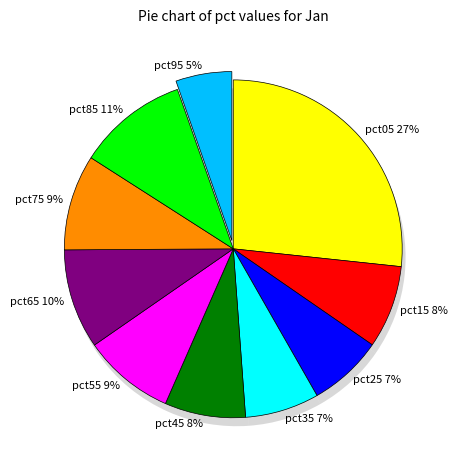

Does pct85 account for over 50% of the chart?

No